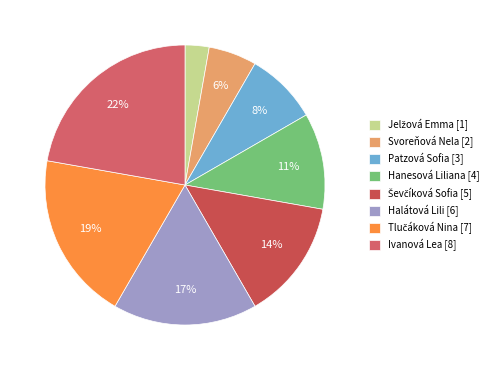

Rank the categories by value from highest to lowest.

Ivanová Lea, Tlučáková Nina, Halátová Lili, Ševčíková Sofia, Hanesová Liliana, Patzová Sofia, Svoreňová Nela, Jelžová Emma